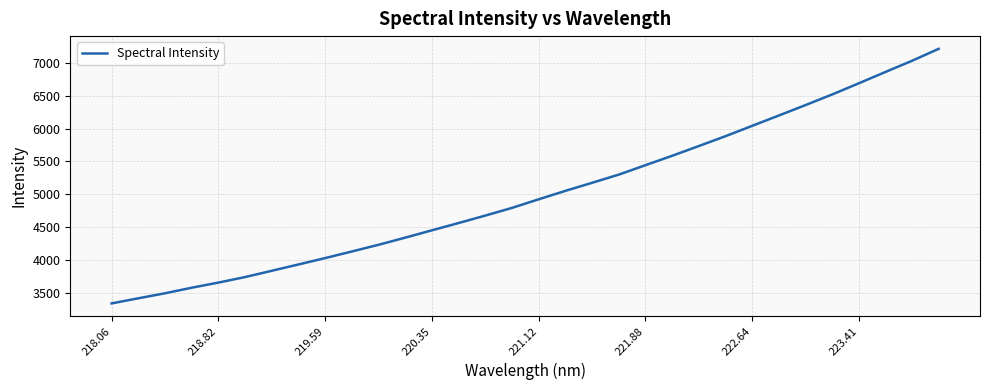

What is the greatest value displayed?

7219.7